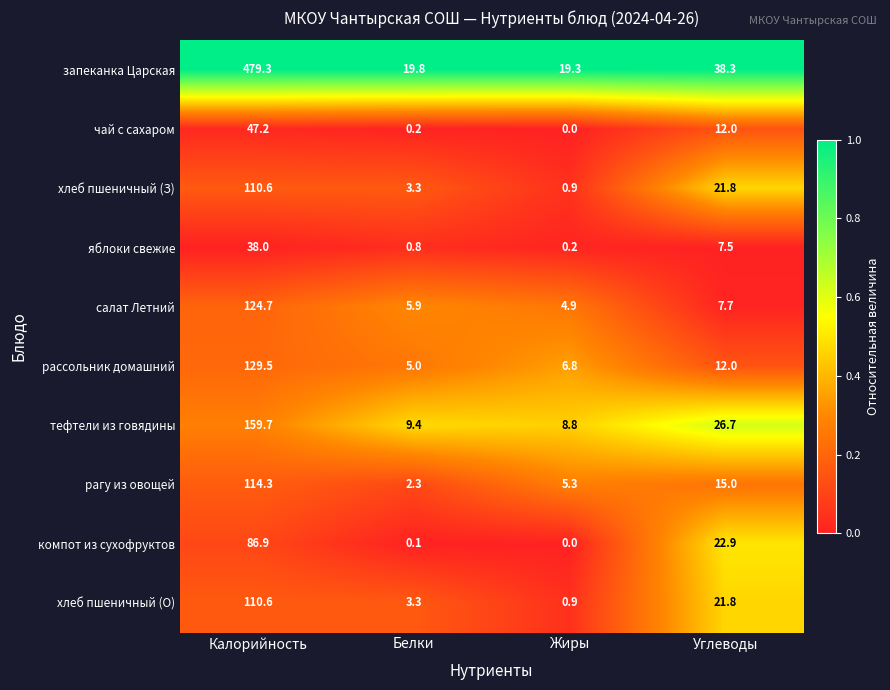

The value of рассольник домашний at Белки is 8.7. True or false?

False